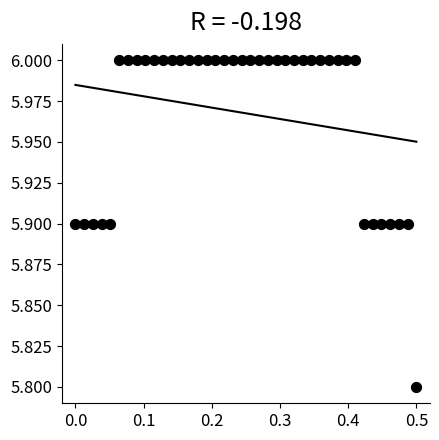

What is the range of X values (max minus min)?

0.5